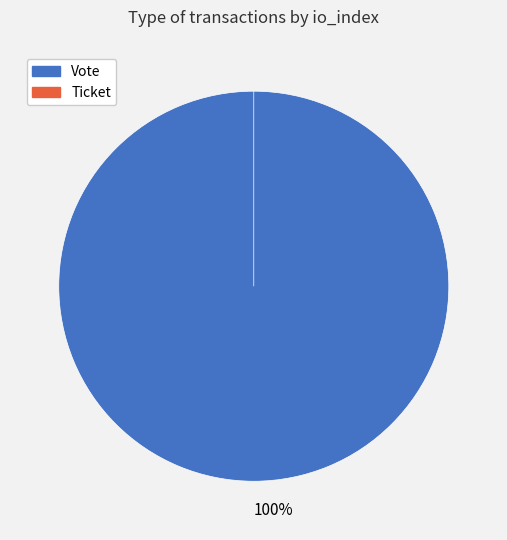

To the nearest percent, what is the difference between the largest and smallest slice percentages?

100%